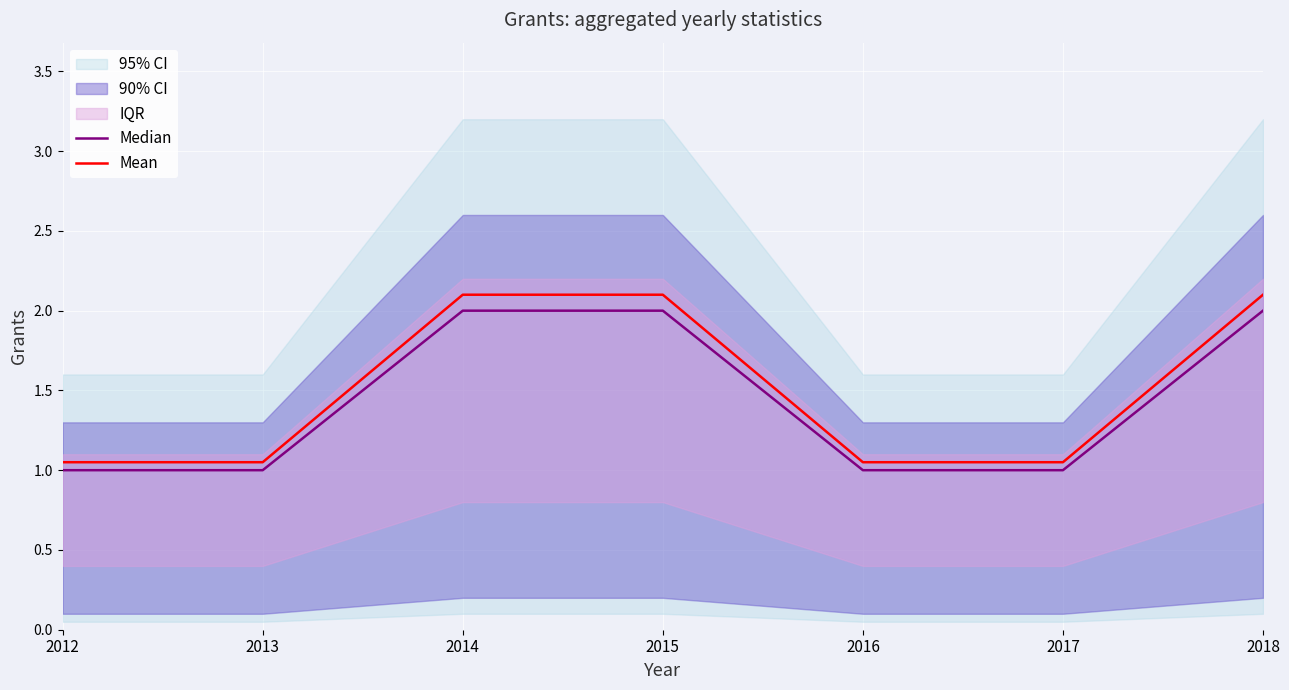

True or false: Median and Mean cross at least once.

False